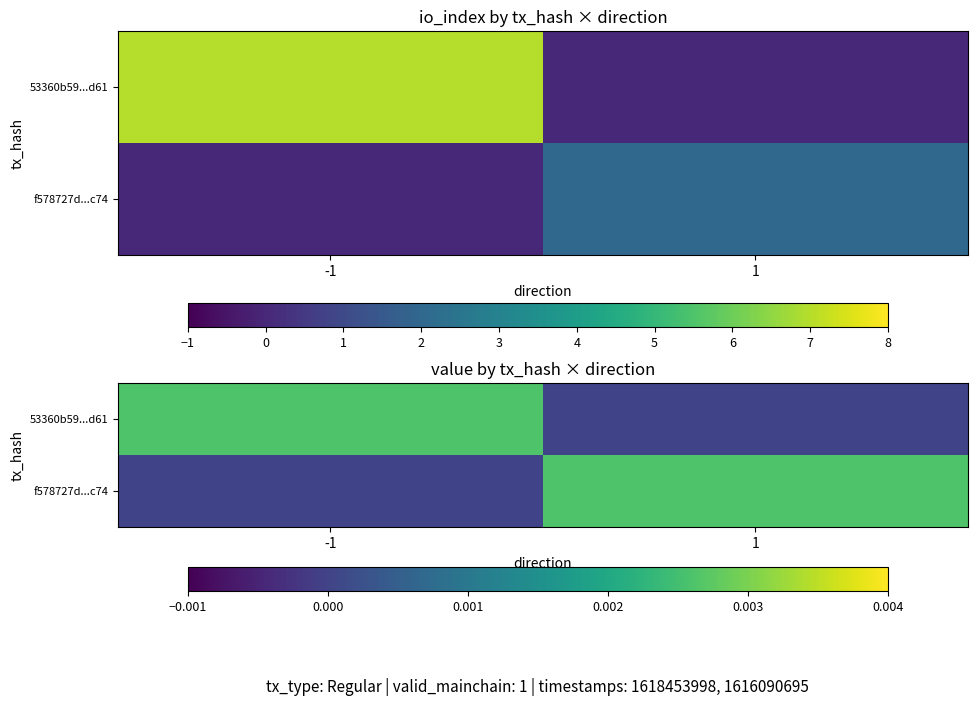

How many values in 53360b59...d61 are above zero?

1